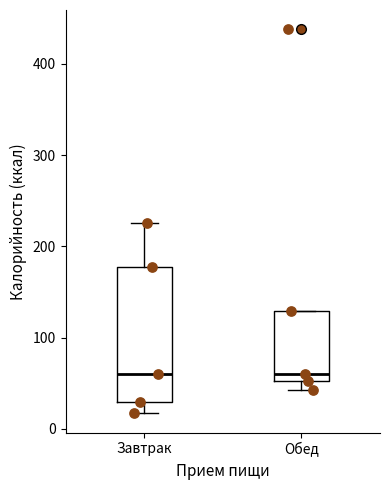

Which box is the tallest, from its lower edge to its upper edge?

Завтрак